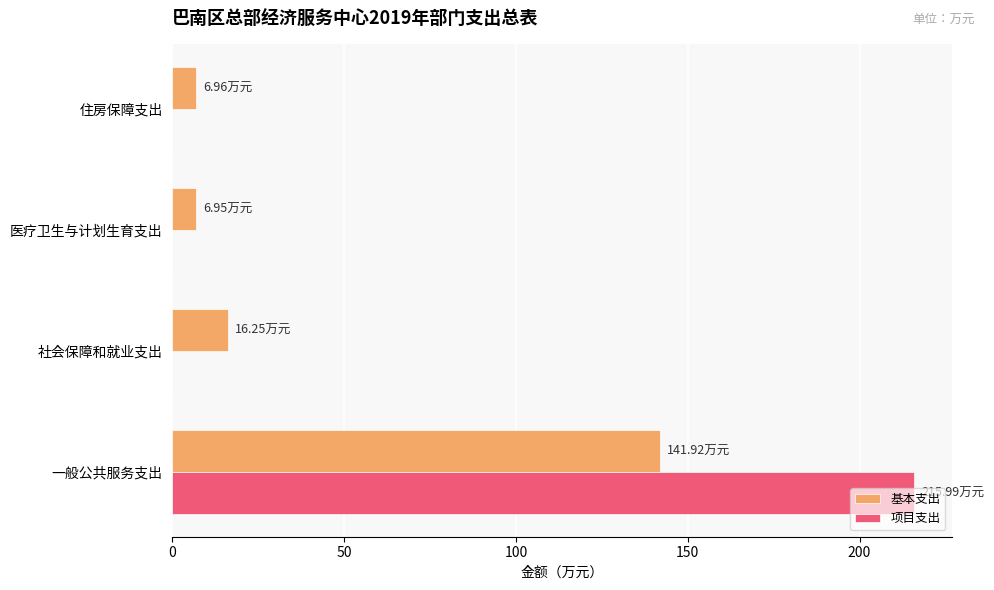

What is the sum of the 基本支出 values at 住房保障支出 and 社会保障和就业支出?

23.2